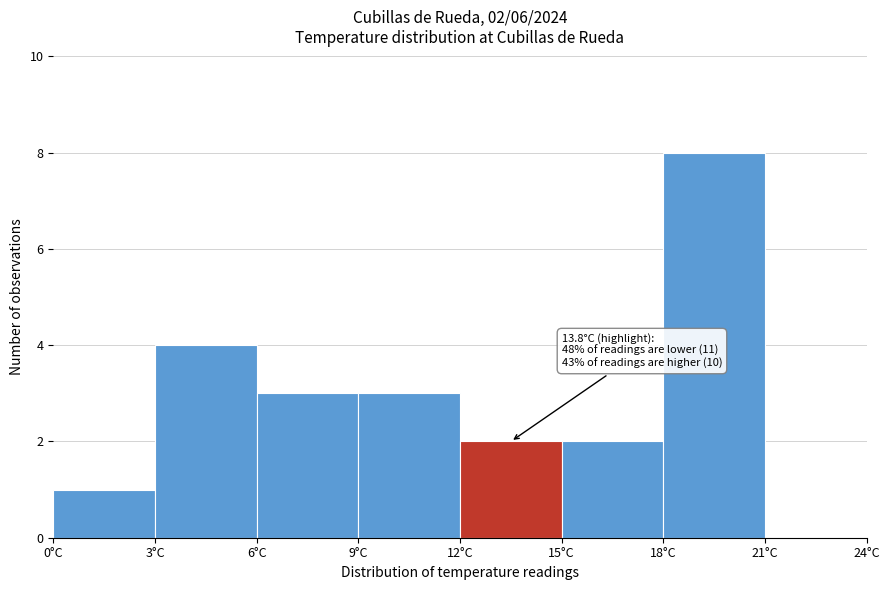

Over which range of the x-axis is the bar tallest?

18 to 21